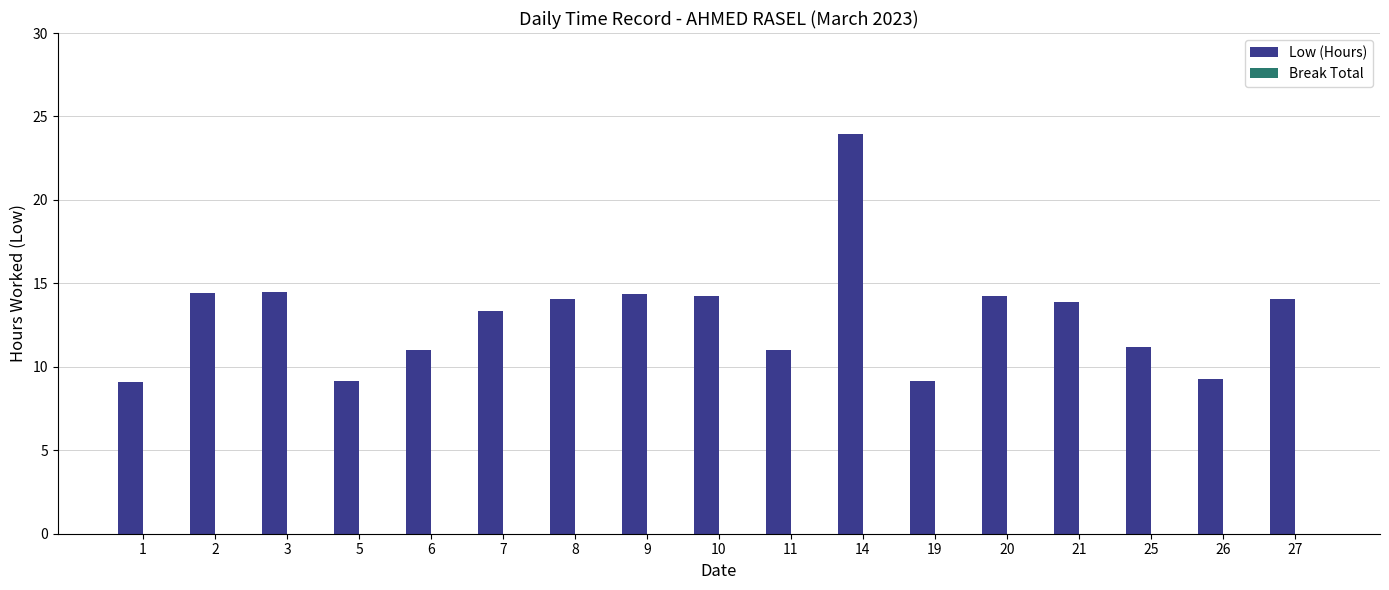

What is the sum of the values at 8 and 25?

25.3